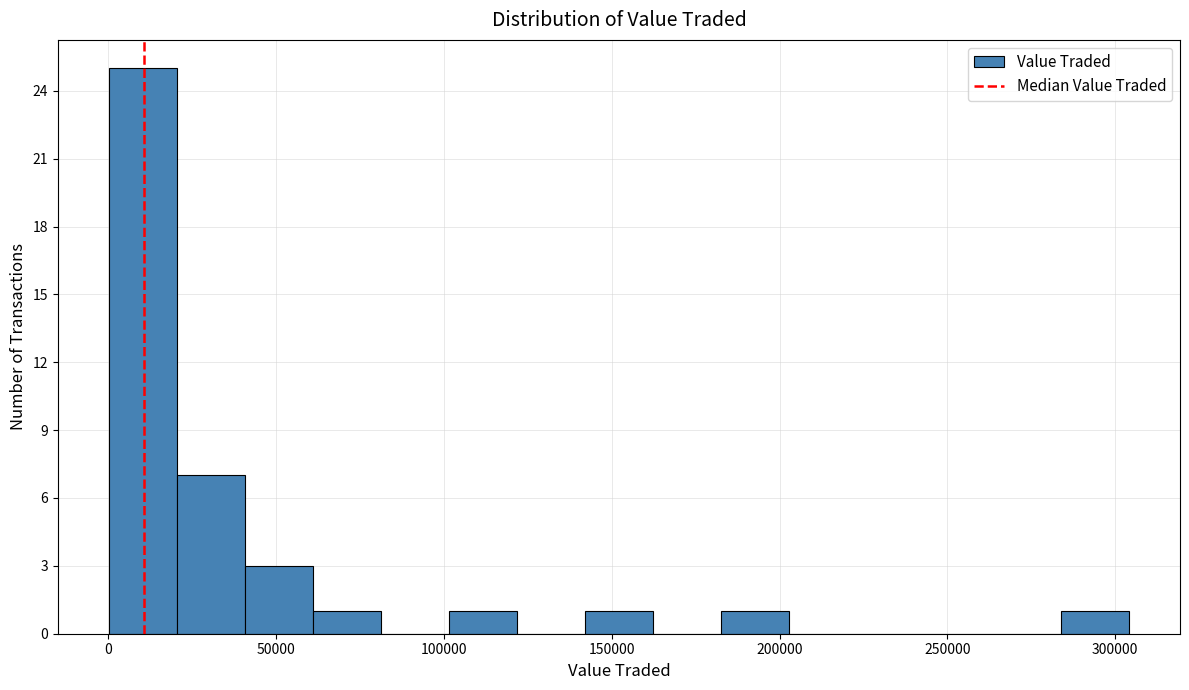

Reading left to right, list every bar in this chart as the range it spans on the x-axis followed by its height. Neither the bar edges nor the heights are printed on the chart, so give them approximately, as read against the axes.

0 to 20000: 25
20000 to 40000: 7
40000 to 60000: 3
60000 to 80000: 1
80000 to 100000: 0
100000 to 120000: 1
120000 to 140000: 0
140000 to 160000: 1
160000 to 185000: 0
185000 to 205000: 1
205000 to 225000: 0
225000 to 245000: 0
245000 to 265000: 0
265000 to 285000: 0
285000 to 305000: 1